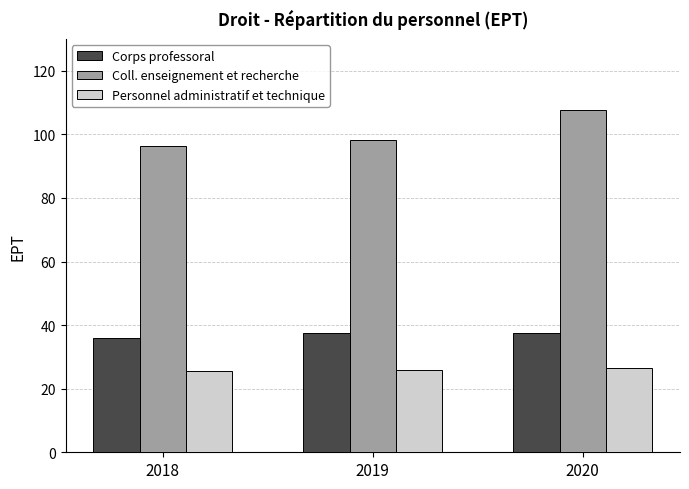

Where does the Corps professoral series first go above 37?

2019